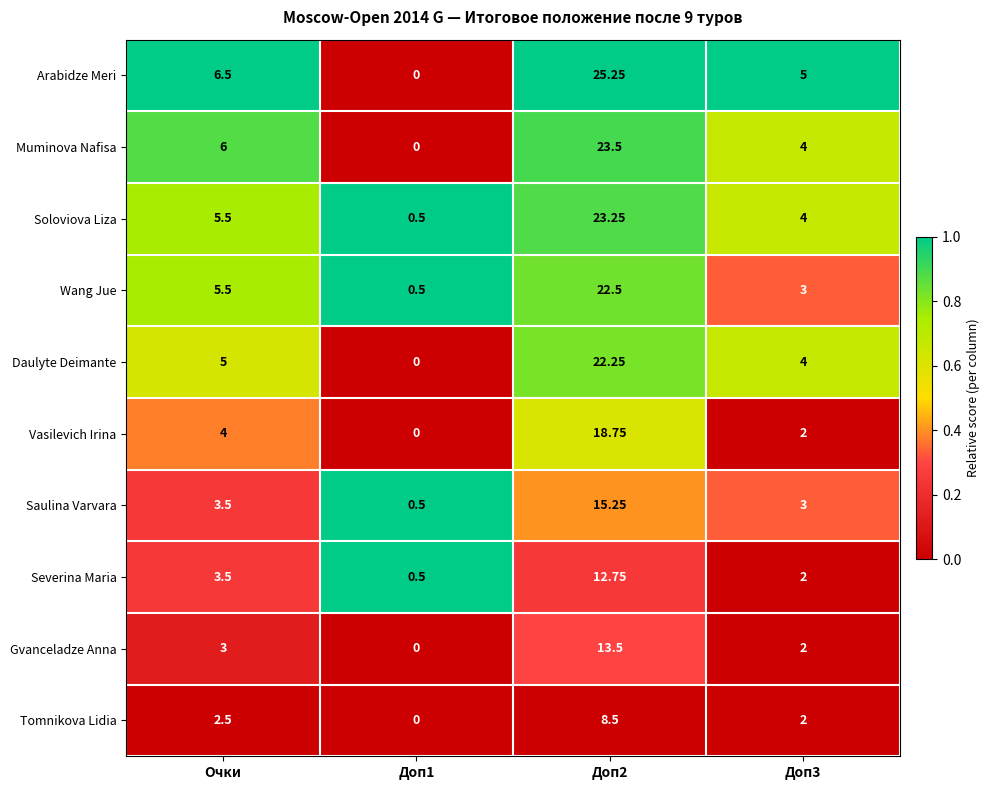

Which series has the largest total across all categories?

Arabidze Meri